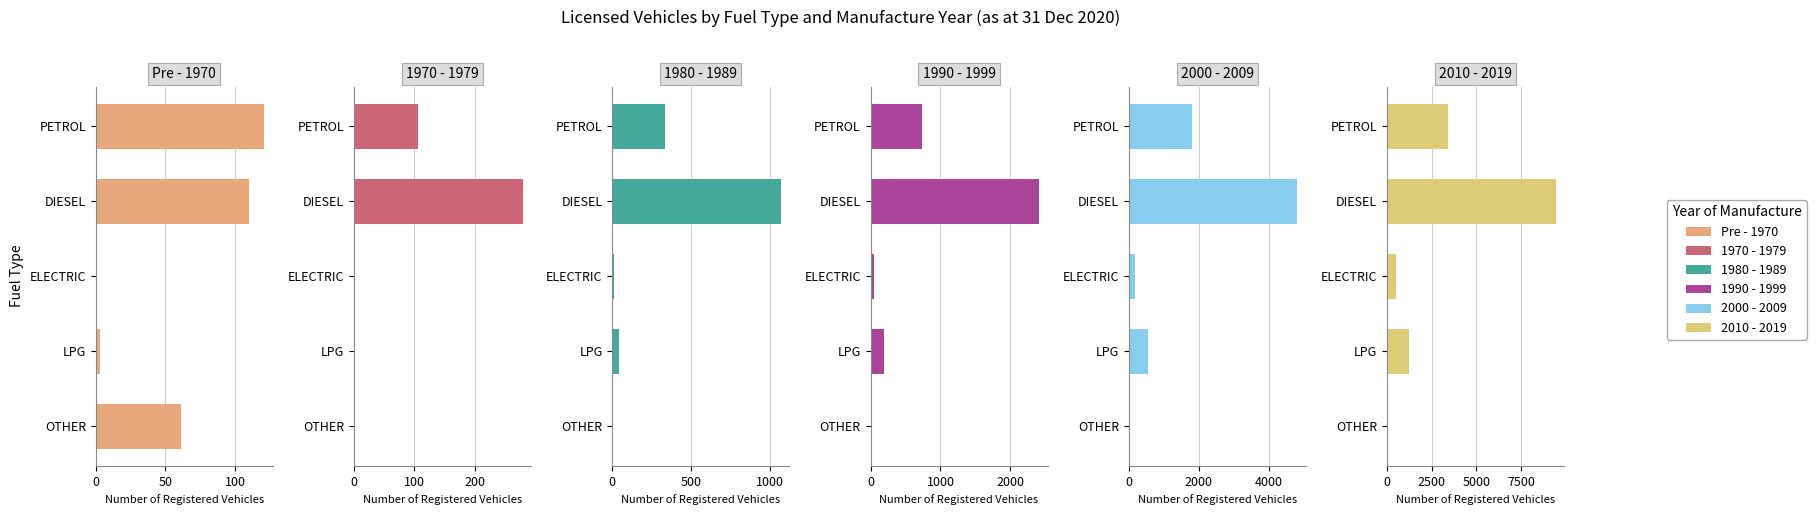

What is the value of the 2010 - 2019 bar at the 4th from the left?

1249